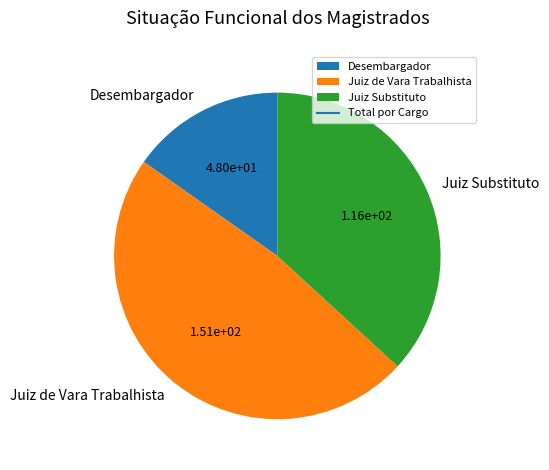

Which slice is the largest?

Juiz de Vara Trabalhista